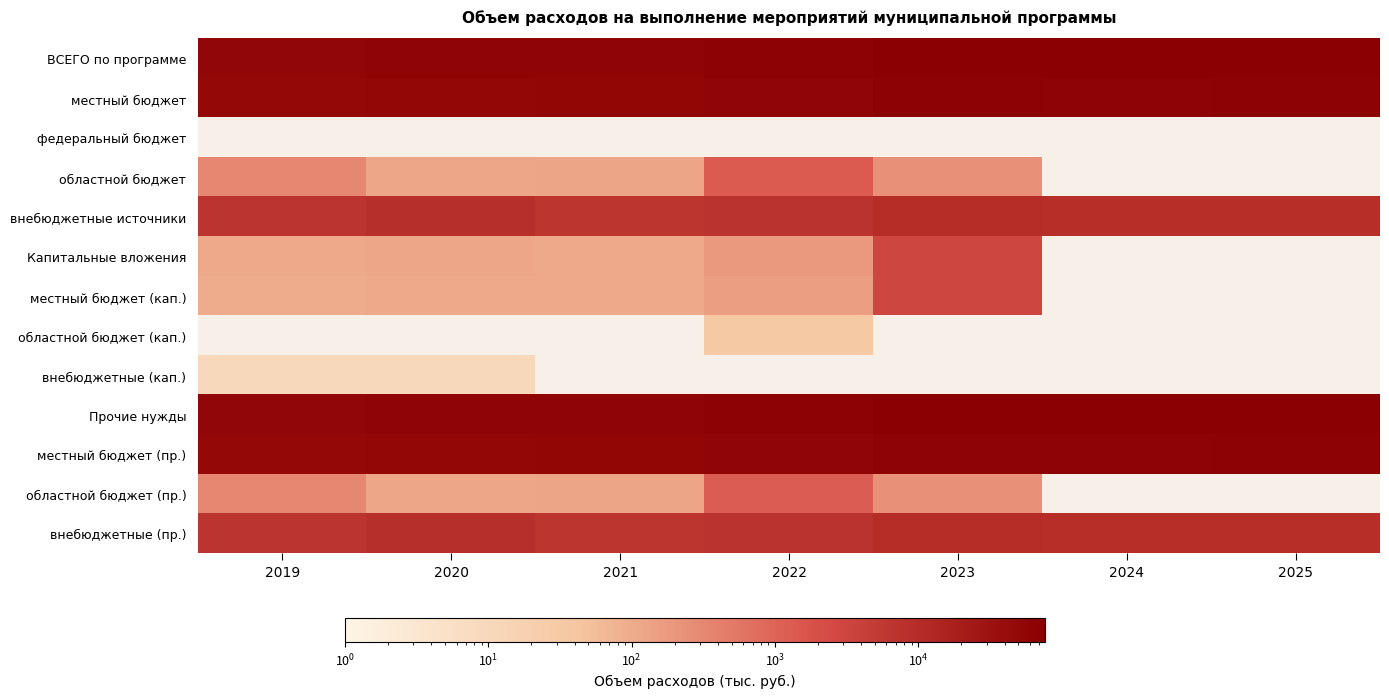

How many data points does each series have?

7